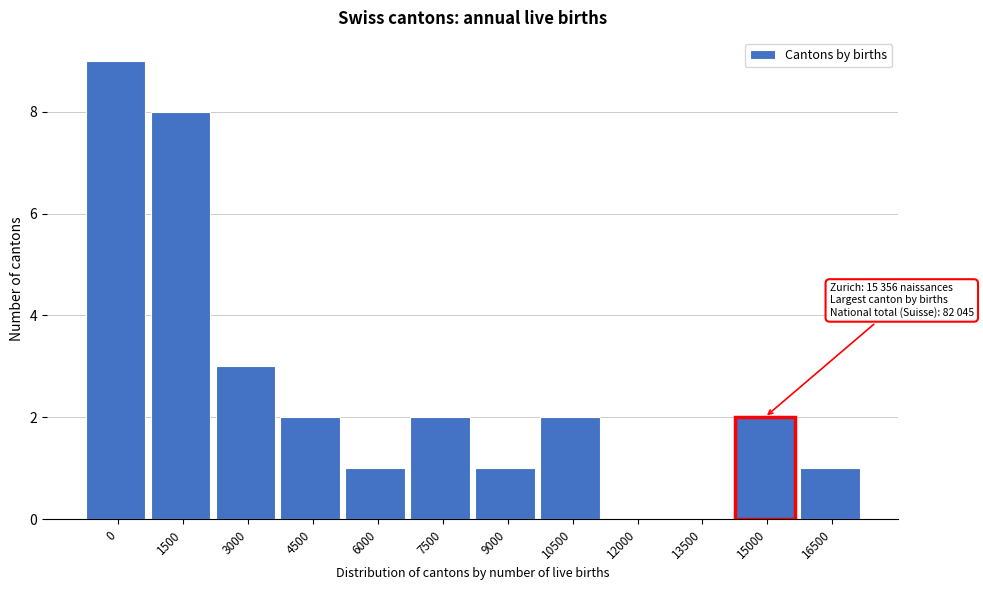

Reading left to right, what are all the values shown in this chart?

0=9	1500=8	3000=3	4500=2	6000=1	7500=2	9000=1	10500=2	12000=0	13500=0	15000=2	16500=1